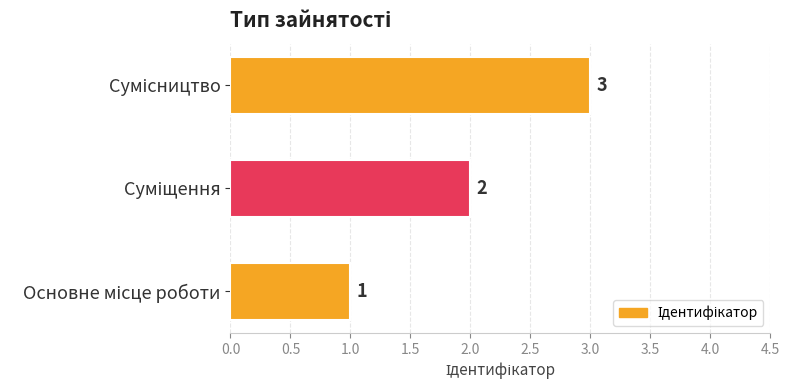

How many series are shown in this chart?

1